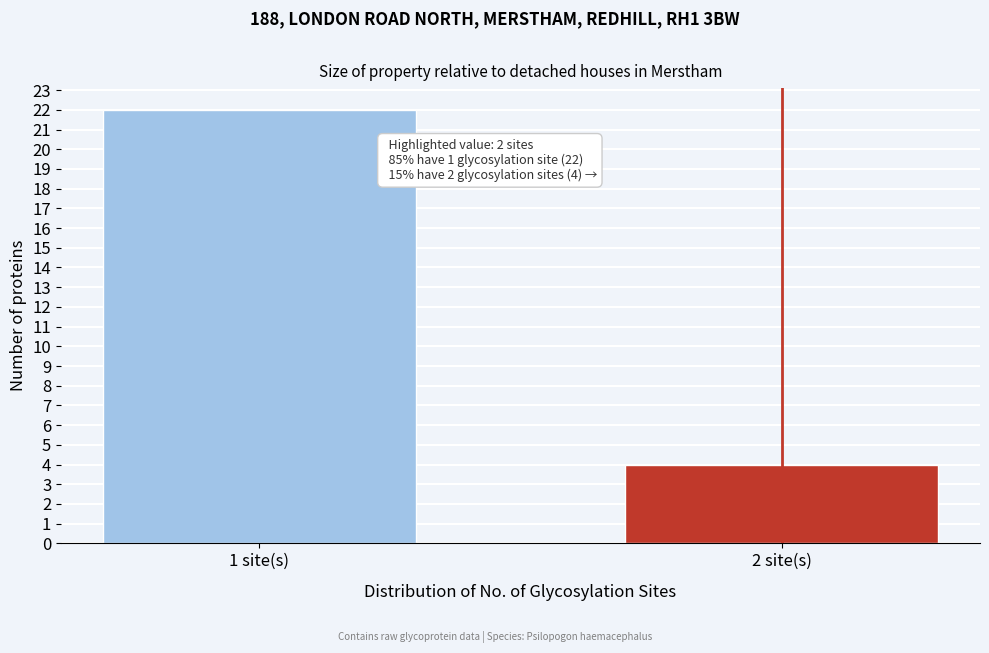

Reading right to left, what are all the values shown in this chart?

2 site(s)=4	1 site(s)=22